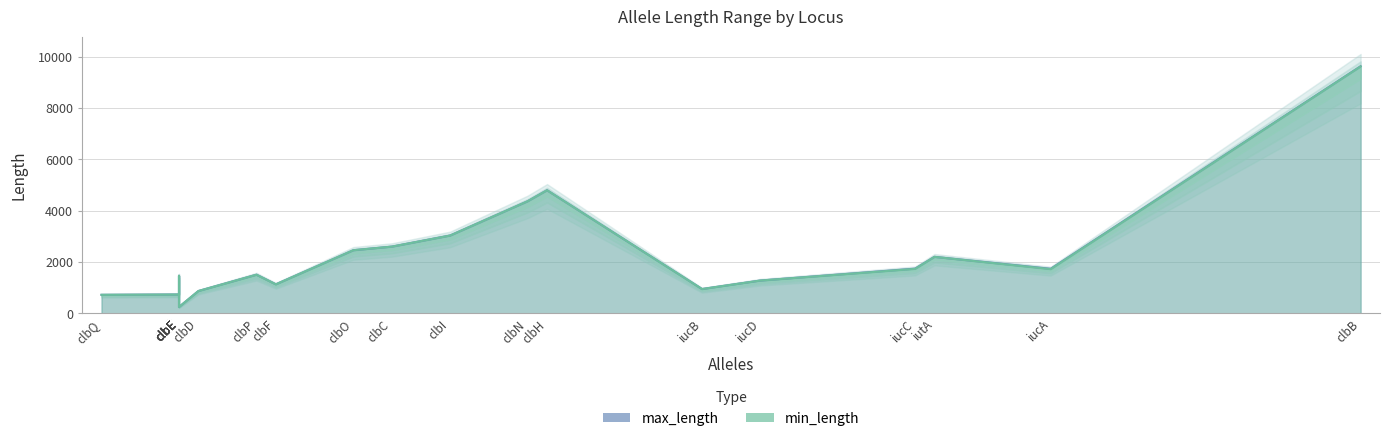

At how many categories does at least one series exceed 4329?

3